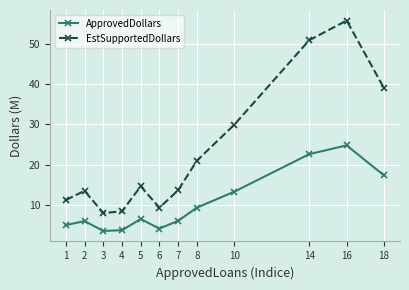

How many data points does each series have?

12